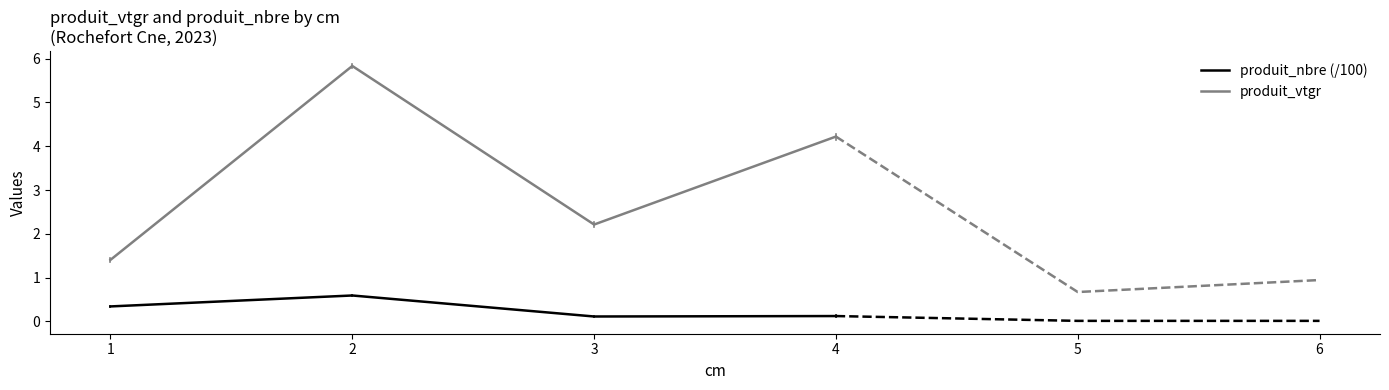

What is the lowest value of the produit_vtgr series?

1.4